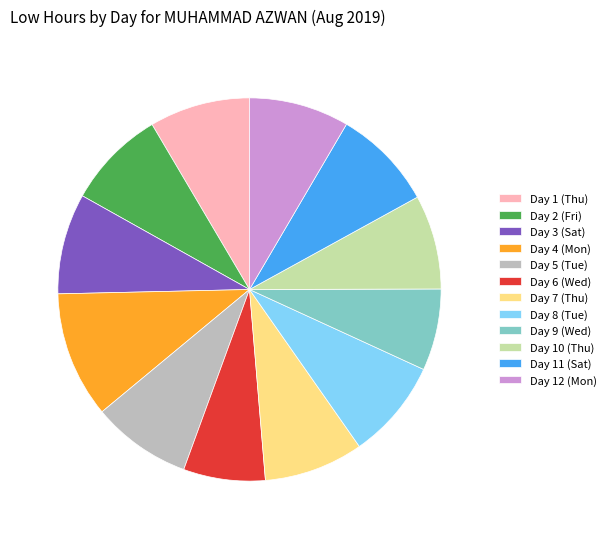

How many segments does this pie chart have?

12